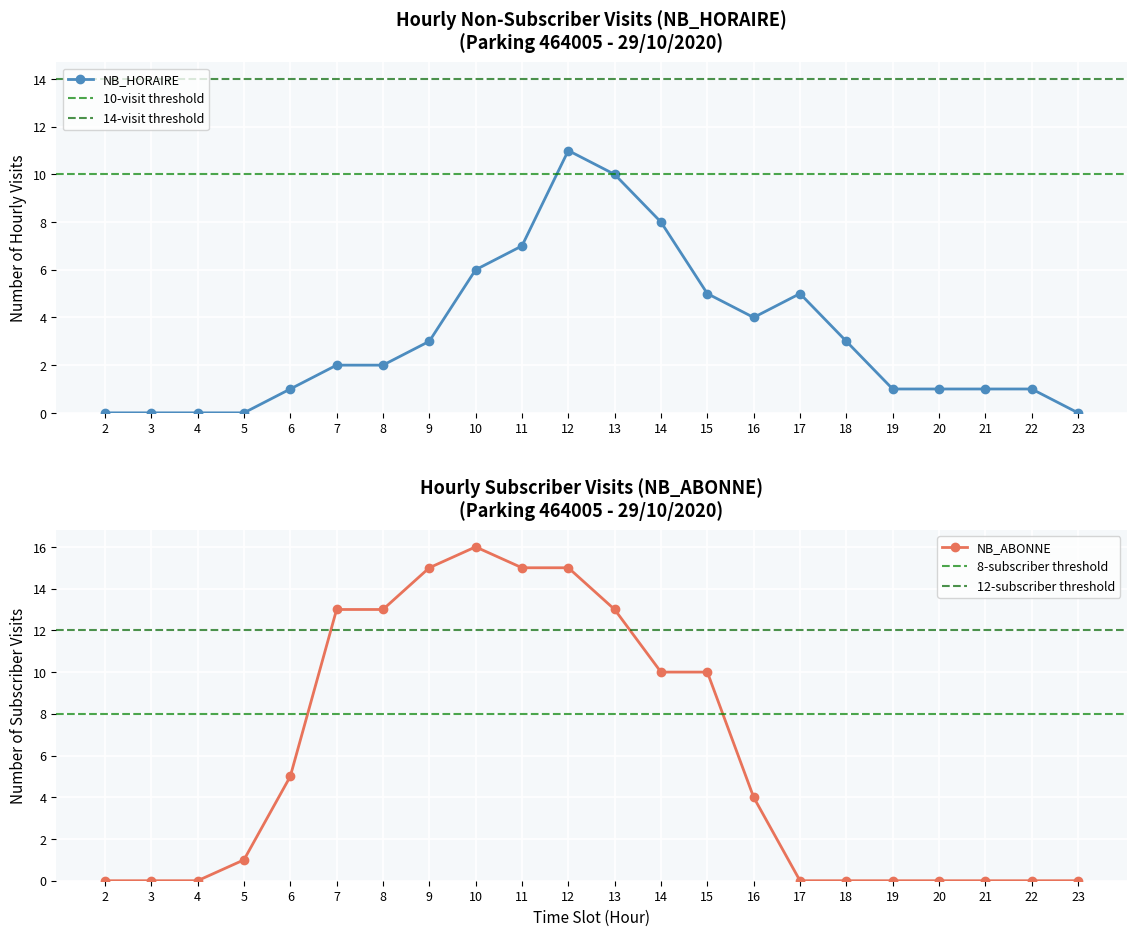

Is it true that NB_ABONNE equals 10 at 15?

True